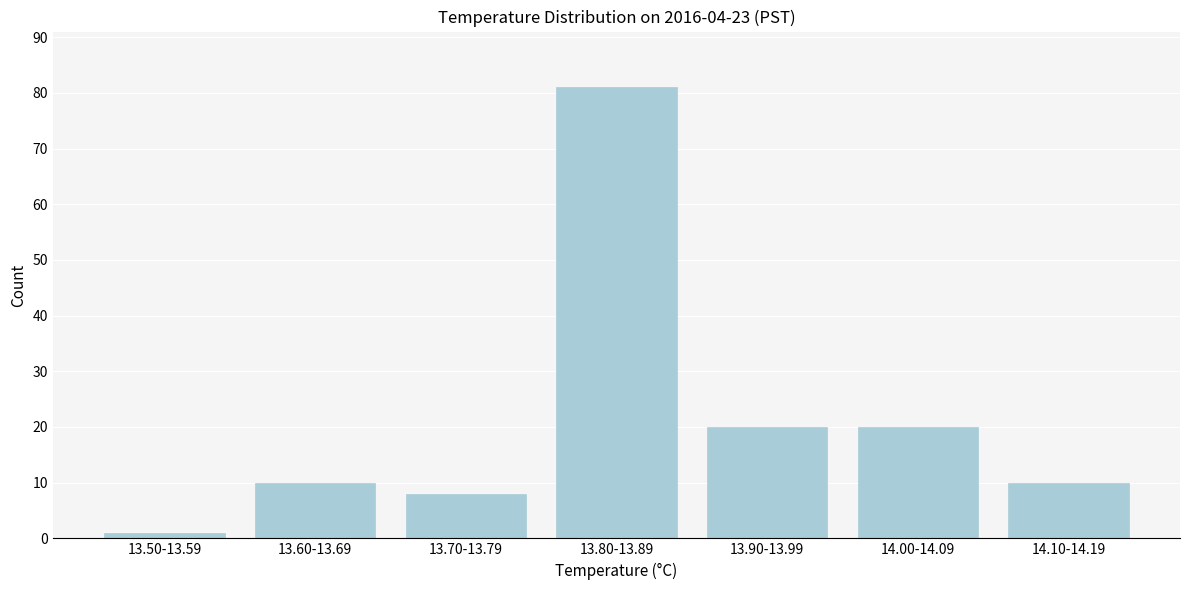

Reading right to left, what are all the values shown in this chart?

14.10-14.19=10	14.00-14.09=20	13.90-13.99=20	13.80-13.89=81	13.70-13.79=8	13.60-13.69=10	13.50-13.59=1